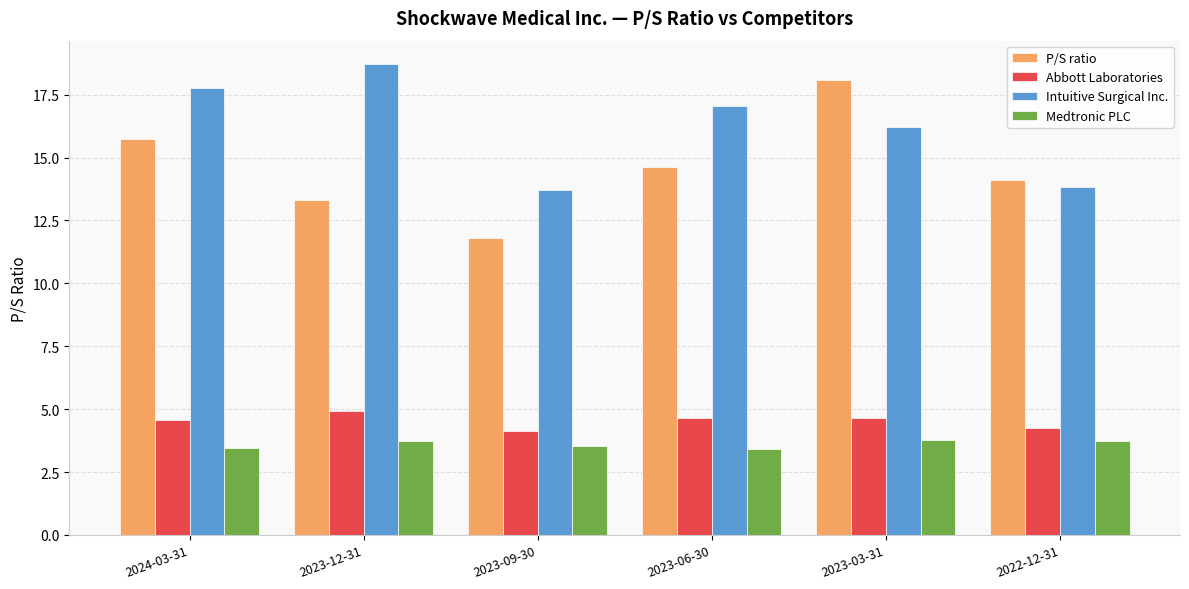

What is the difference between the P/S ratio values at 2022-12-31 and 2023-06-30?

0.5